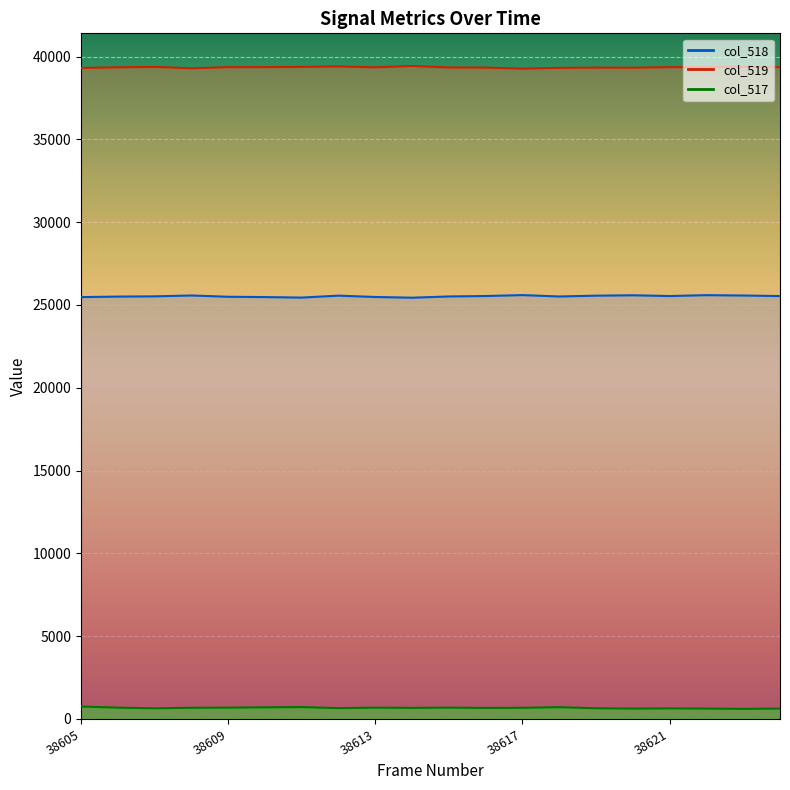

What is the approximate value of col_517 at 38612, to the nearest 5?

655